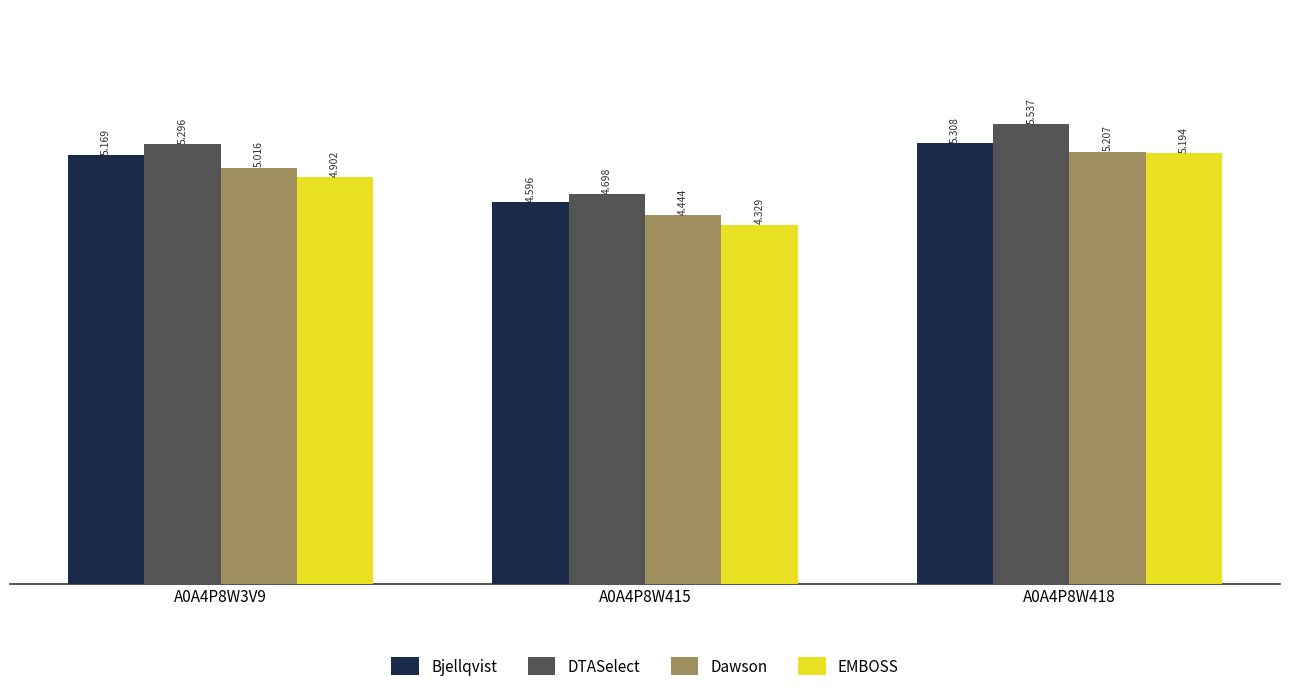

Which category has the highest value in the Dawson series?

A0A4P8W418